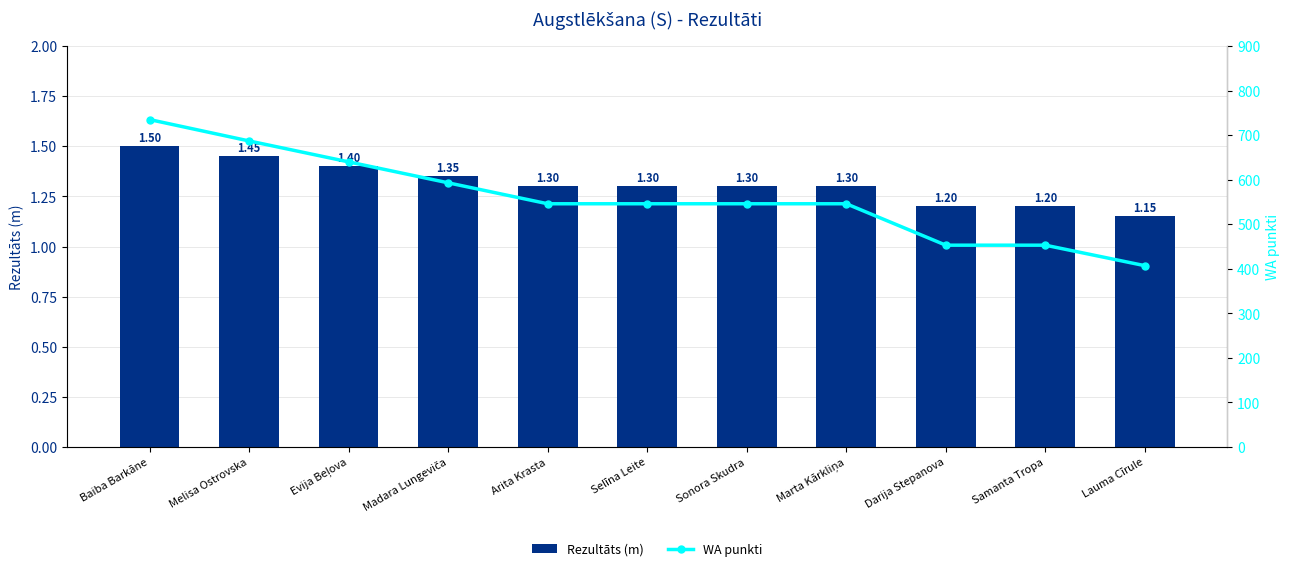

Rank the series at Melisa Ostrovska from highest to lowest value.

WA punkti, Rezultāts (m)